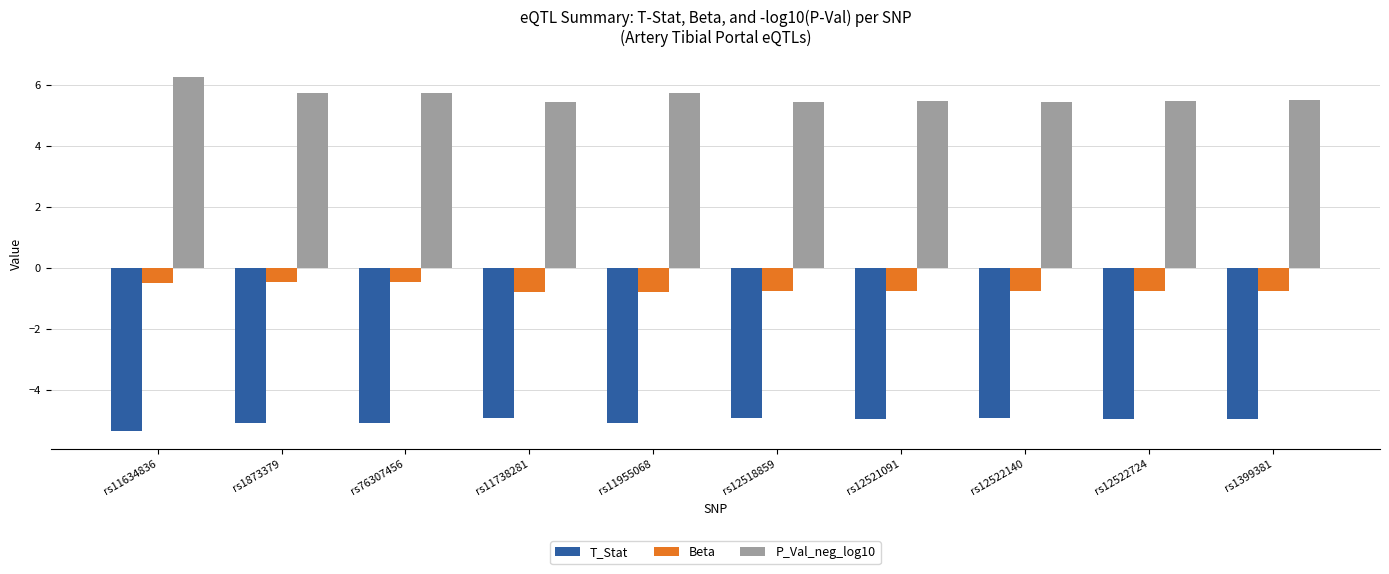

Which series has the widest spread of values?

P_Val_neg_log10